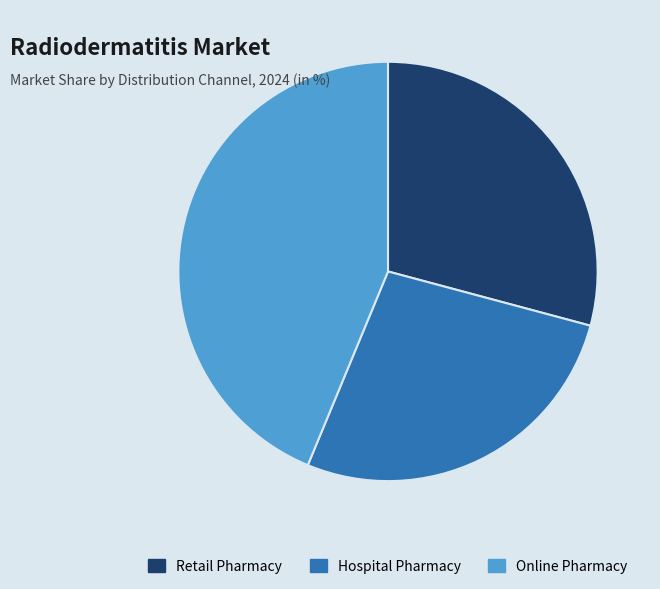

Is it true that Retail Pharmacy is 20% of the pie?

False